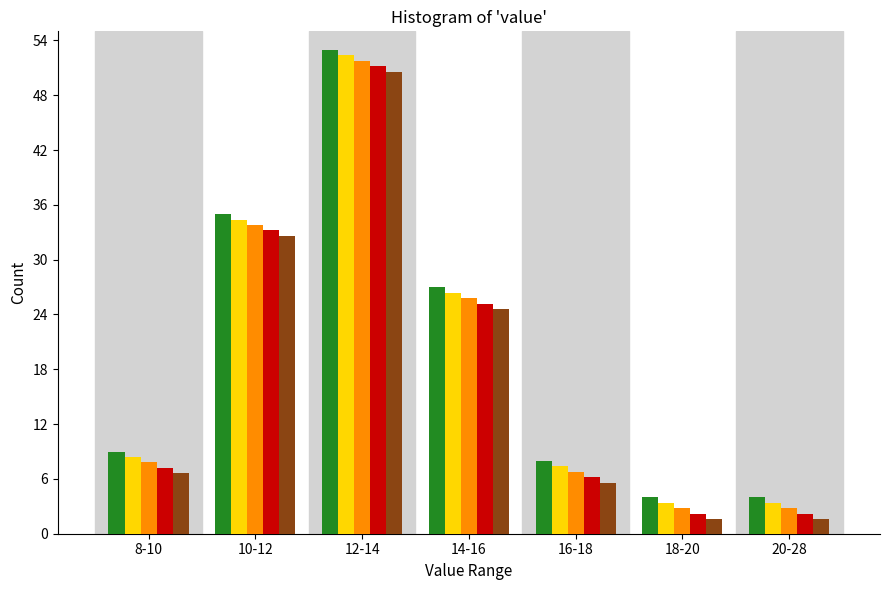

What is the maximum value shown in the chart?

53.0